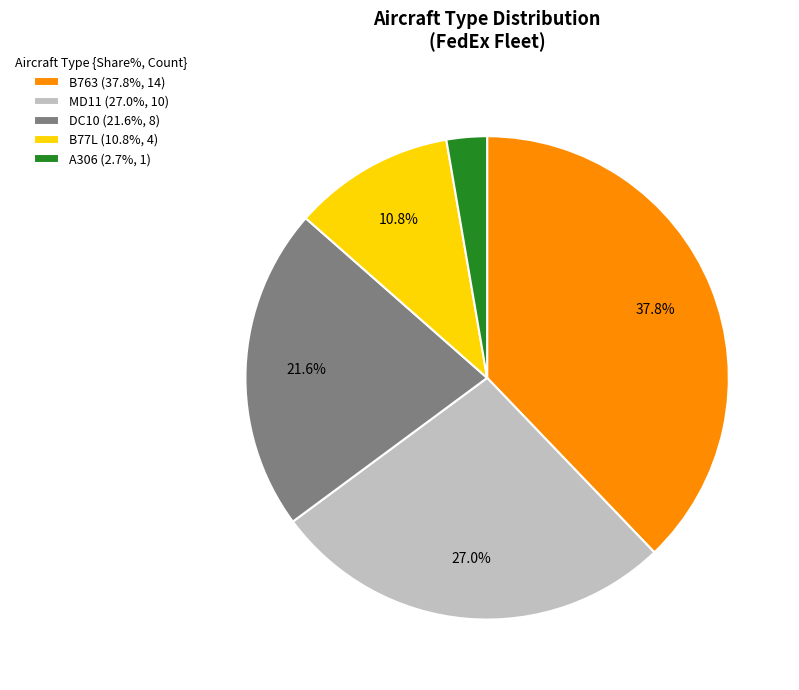

To the nearest percent, what is the combined percentage of B77L and A306?

14%